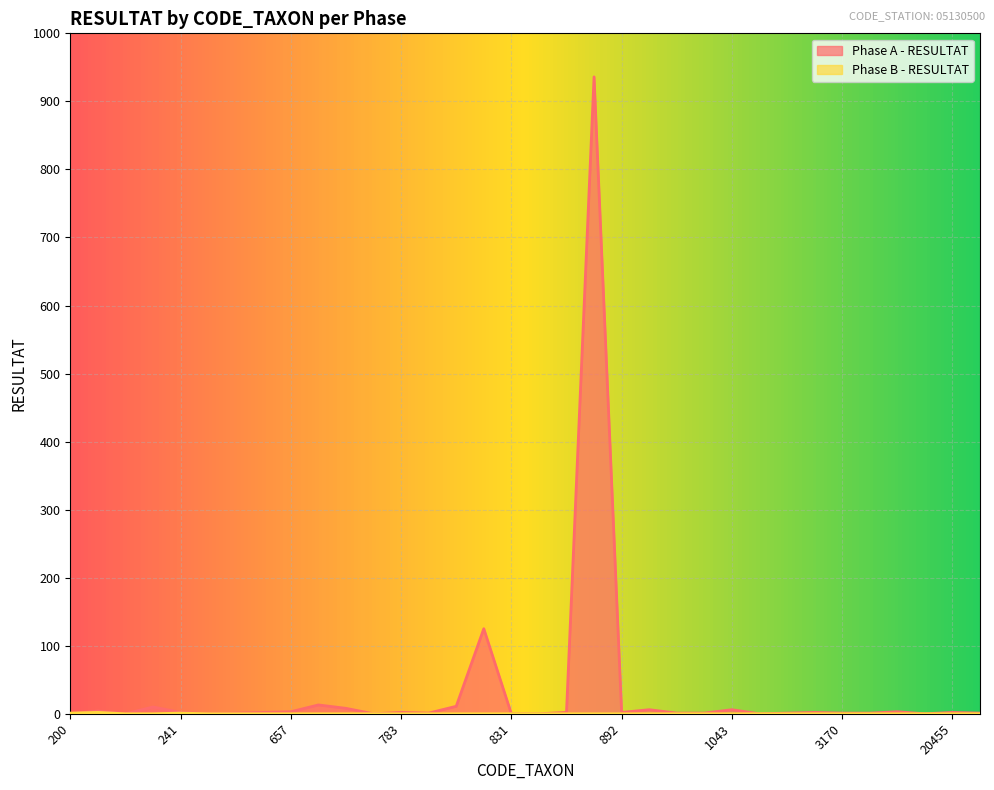

At which category does the chart reach its peak across all series?

880